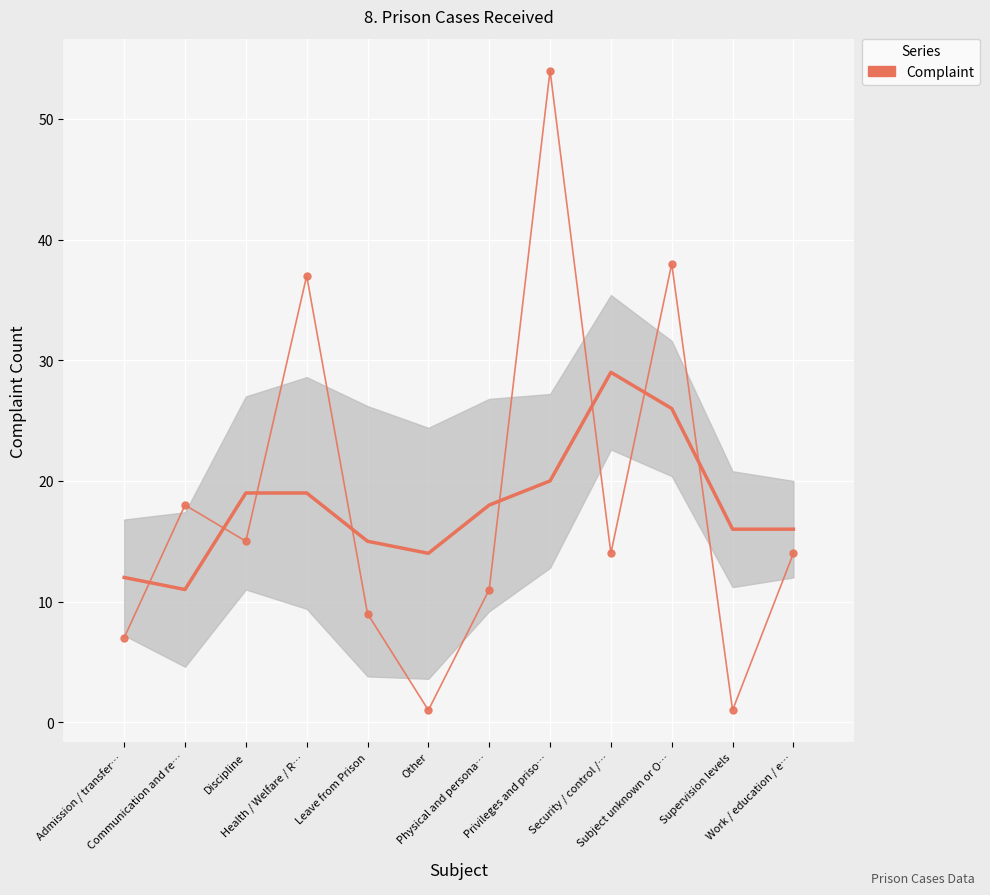

At which label is the value closest to 27?

Communication and re…